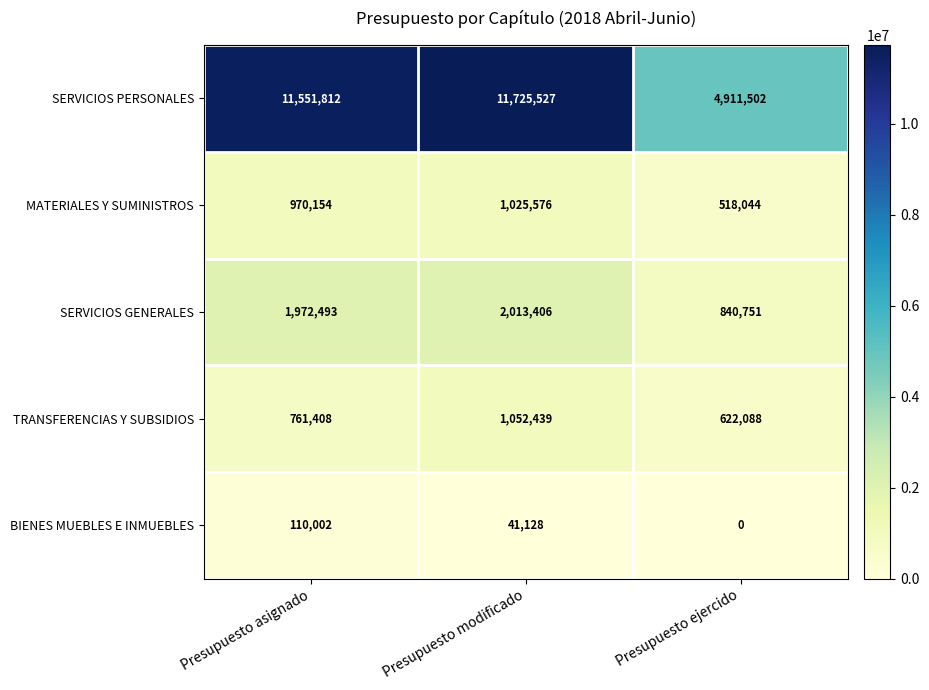

Which series has the largest range (max minus min)?

SERVICIOS PERSONALES